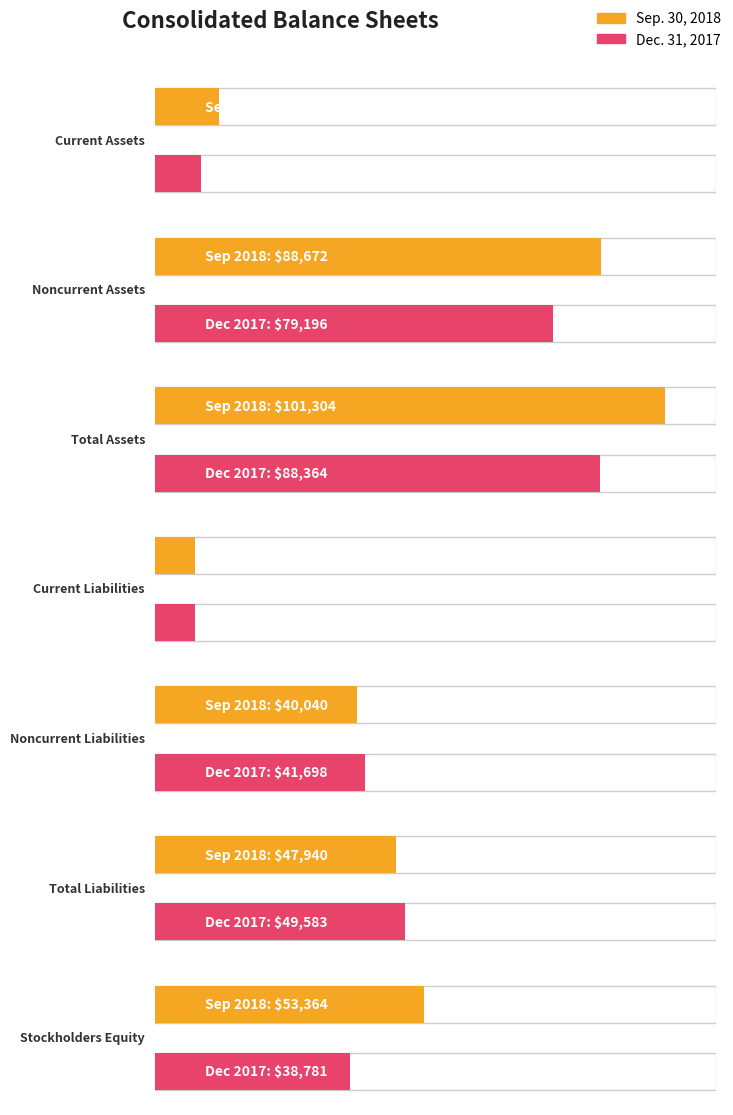

Reading right to left, extract all data points from this chart.

Sep. 30, 2018: Stockholders Equity=53364	Total Liabilities=47940	Noncurrent Liabilities=40040	Current Liabilities=7900	Total Assets=101304	Noncurrent Assets=88672	Current Assets=12632
Dec. 31, 2017: Stockholders Equity=38781	Total Liabilities=49583	Noncurrent Liabilities=41698	Current Liabilities=7885	Total Assets=88364	Noncurrent Assets=79196	Current Assets=9168